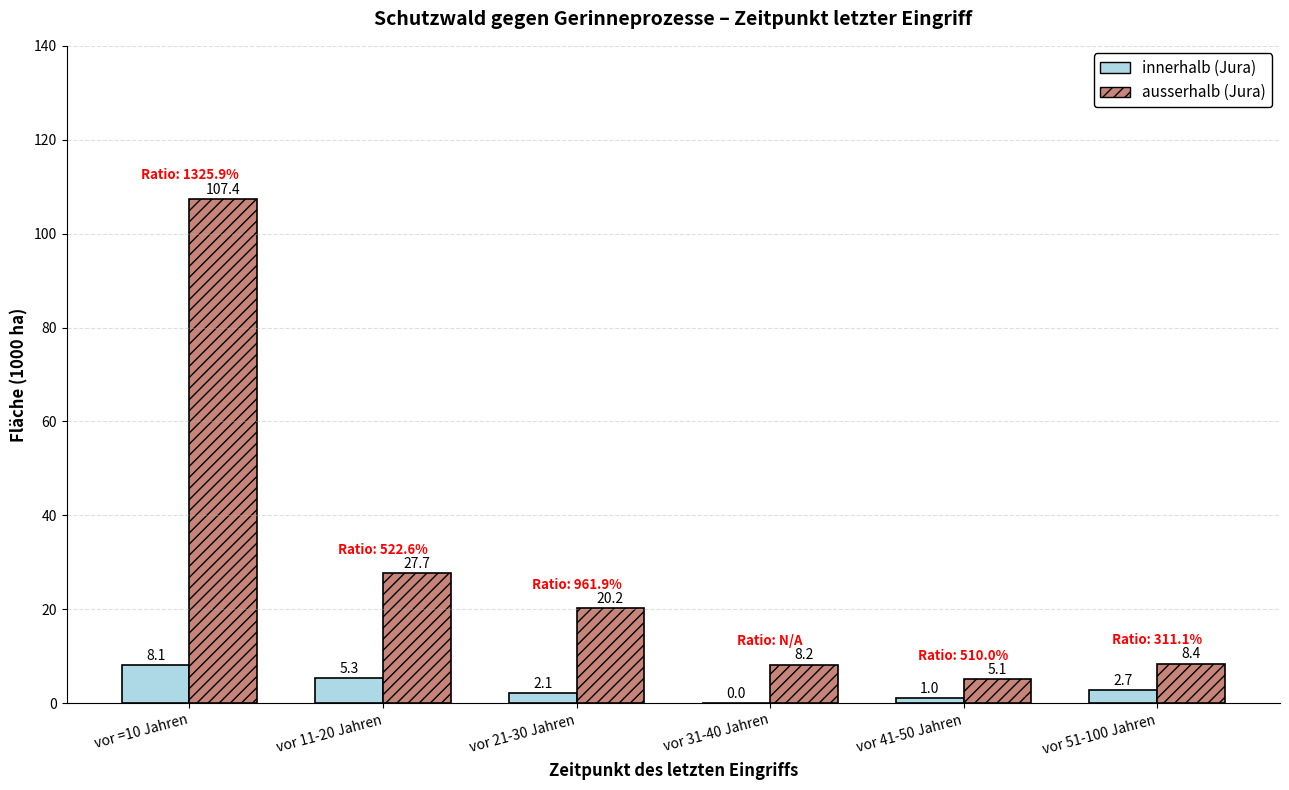

Are the bars grouped side by side (vs. stacked)?

Yes